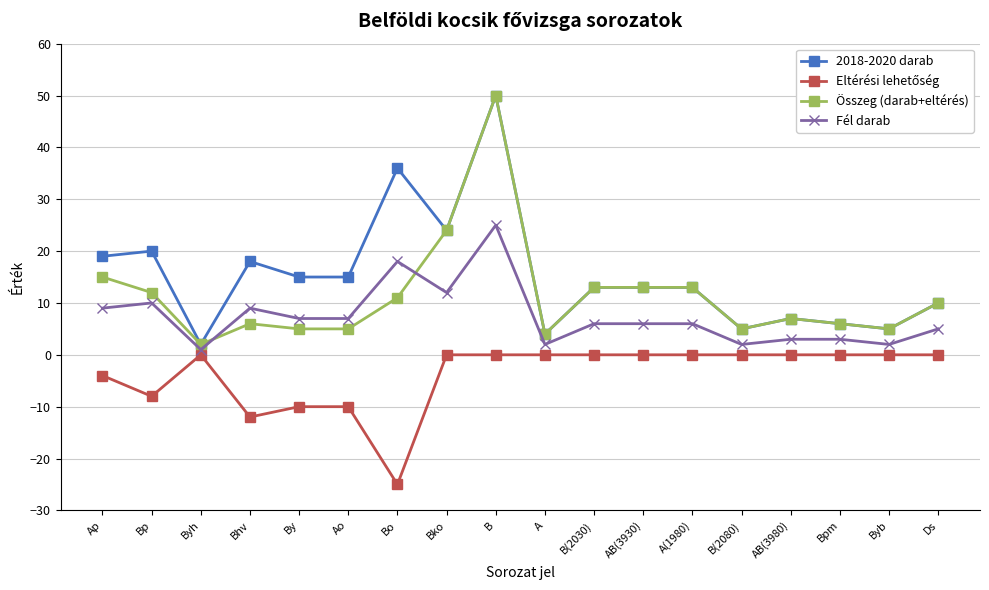

What is the label of the 4th point from the right?

AB(3980)